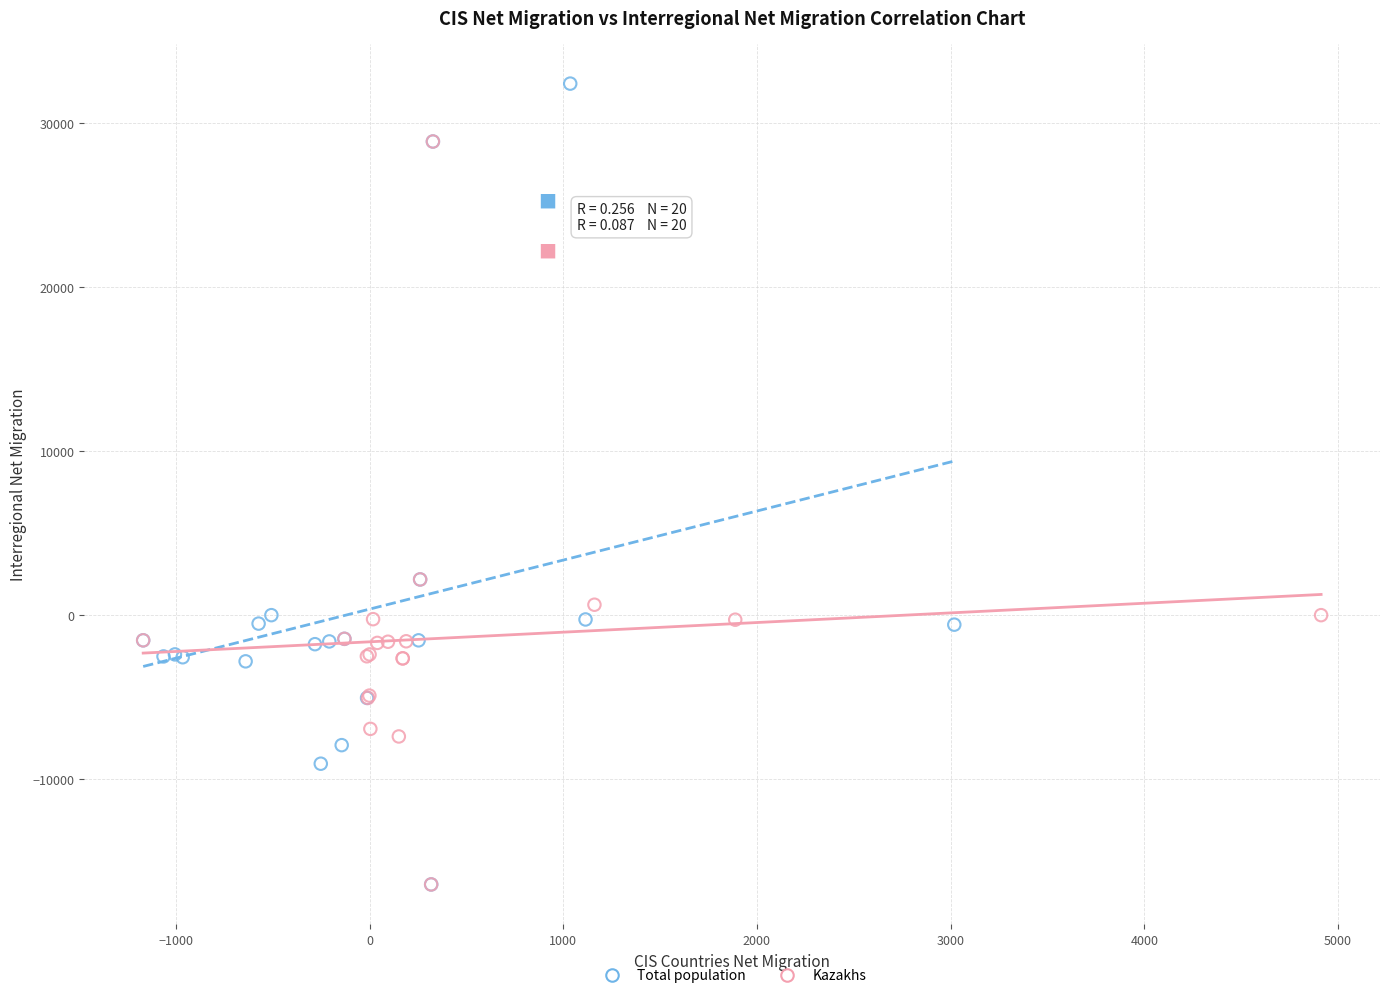

Which series reaches the maximum Y coordinate?

Total population